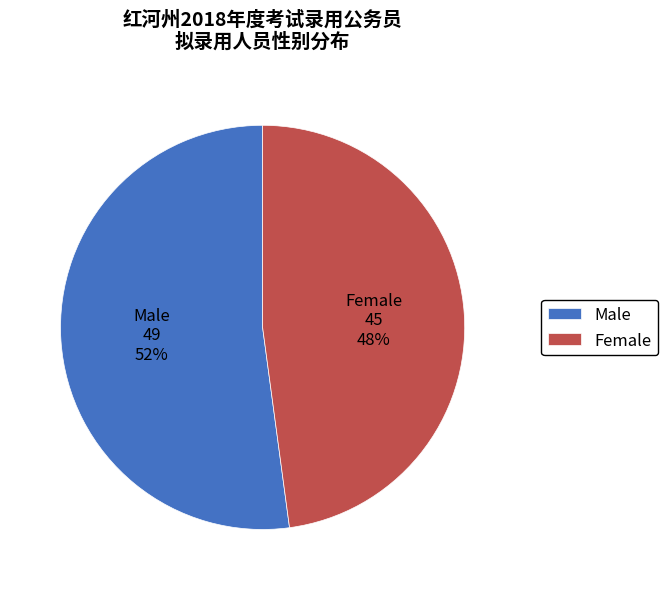

Rank the categories by value from lowest to highest.

Female, Male